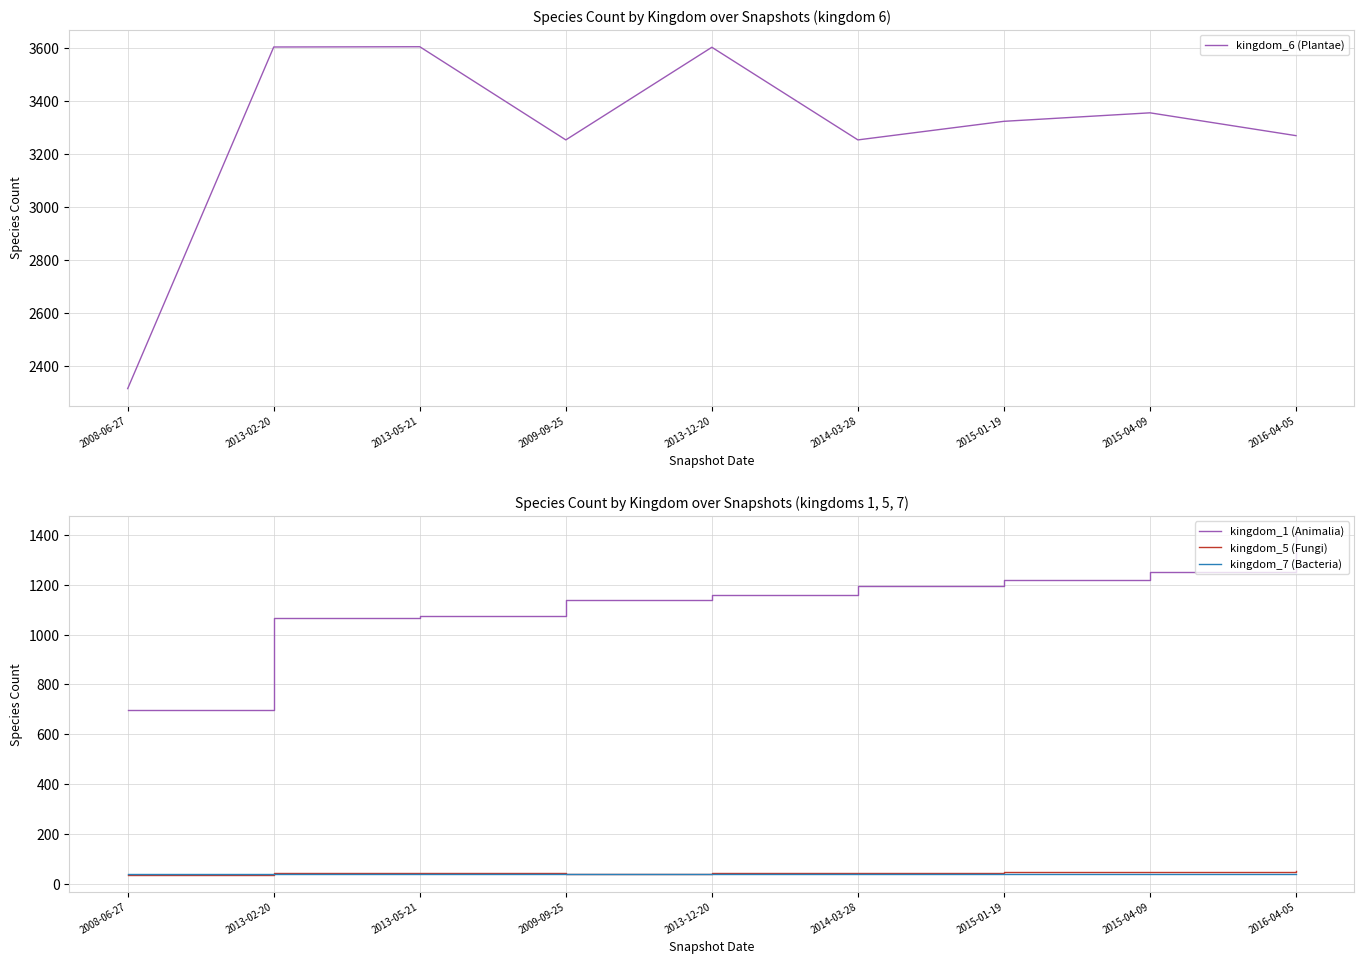

How many distinct data groups are displayed?

4